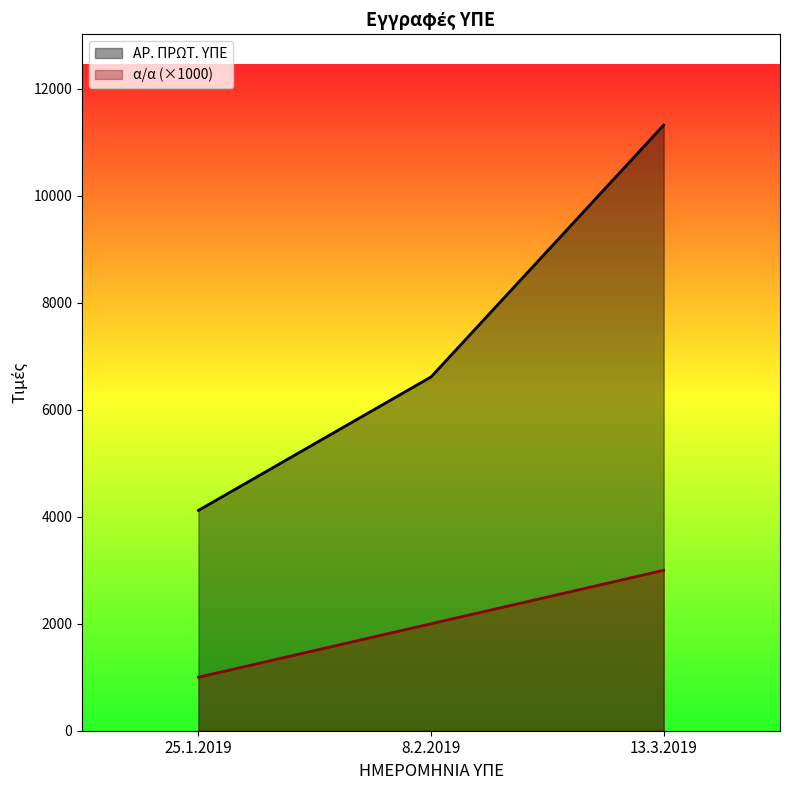

Rank the series by their maximum value, from lowest to highest.

α/α (×1000), ΑΡ. ΠΡΩΤ. ΥΠΕ